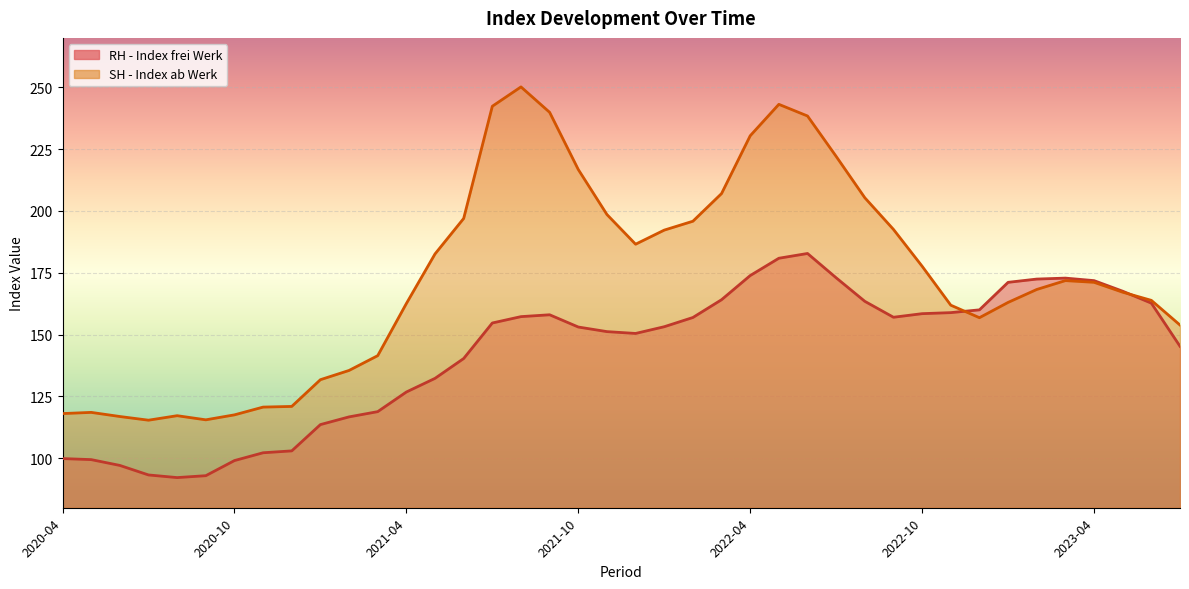

Is it true that RH - Index frei Werk equals 152.9 at 2020-07?

False